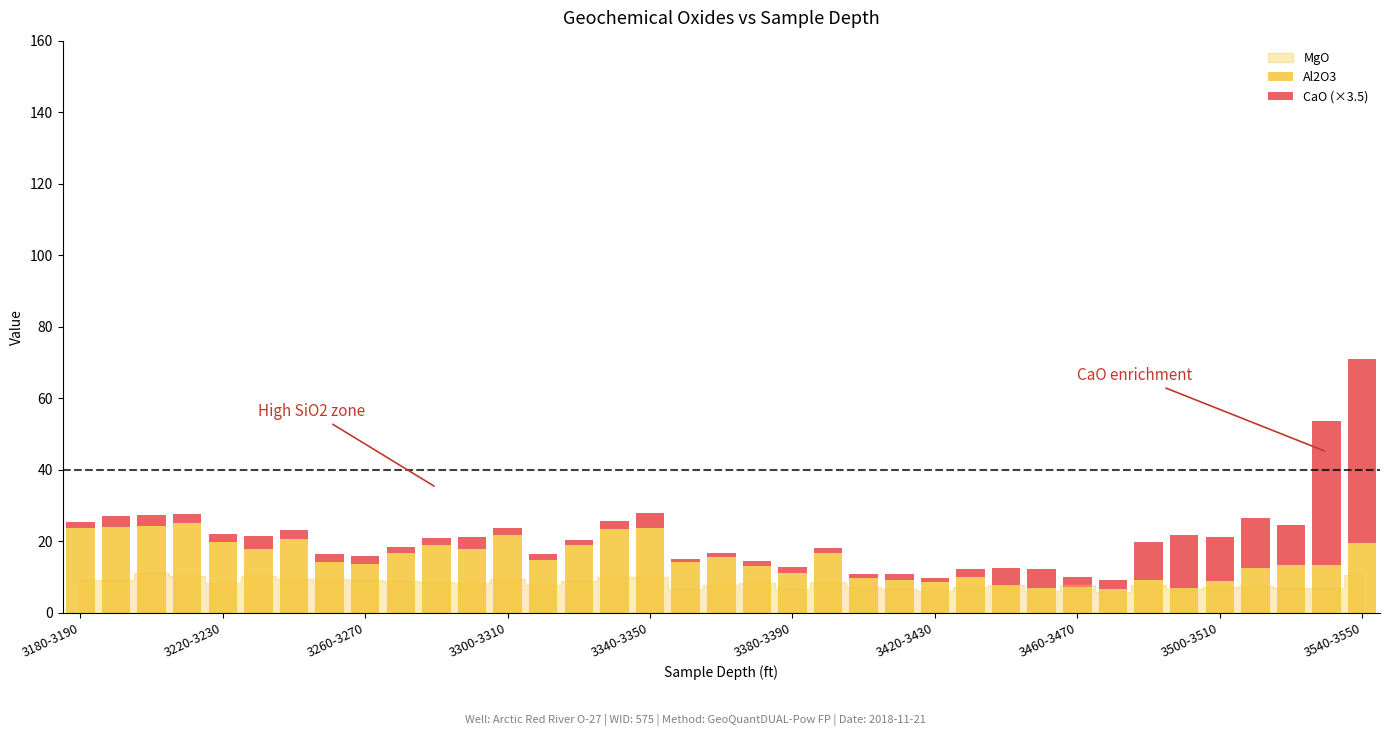

What is the average value of the Al2O3 series?

15.1